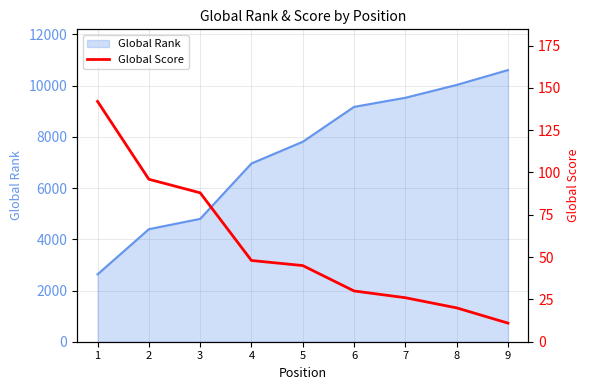

Rank the categories by Global Rank value from highest to lowest.

9, 8, 7, 6, 5, 4, 3, 2, 1